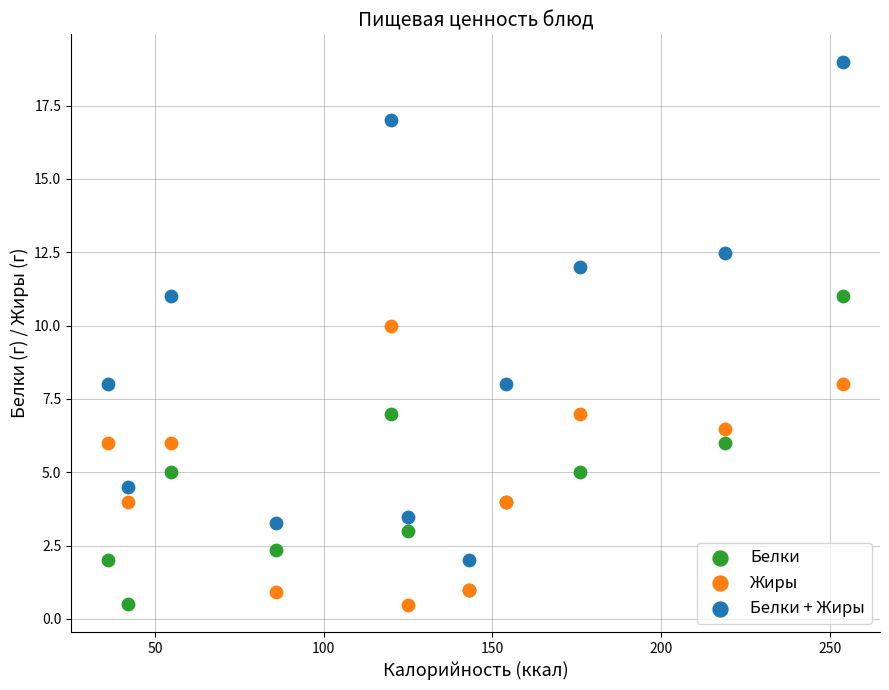

Which series contains the highest Y value?

Белки + Жиры